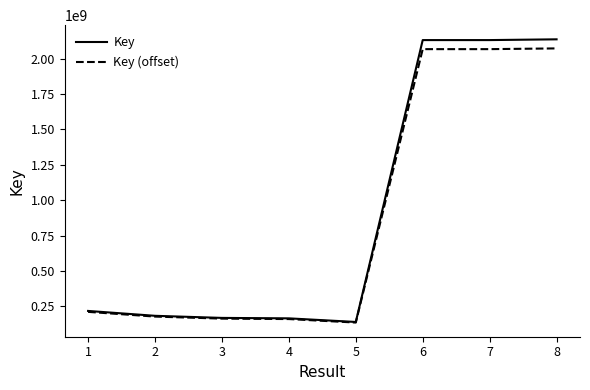

What is the total value across all series at 3?

333236382.3